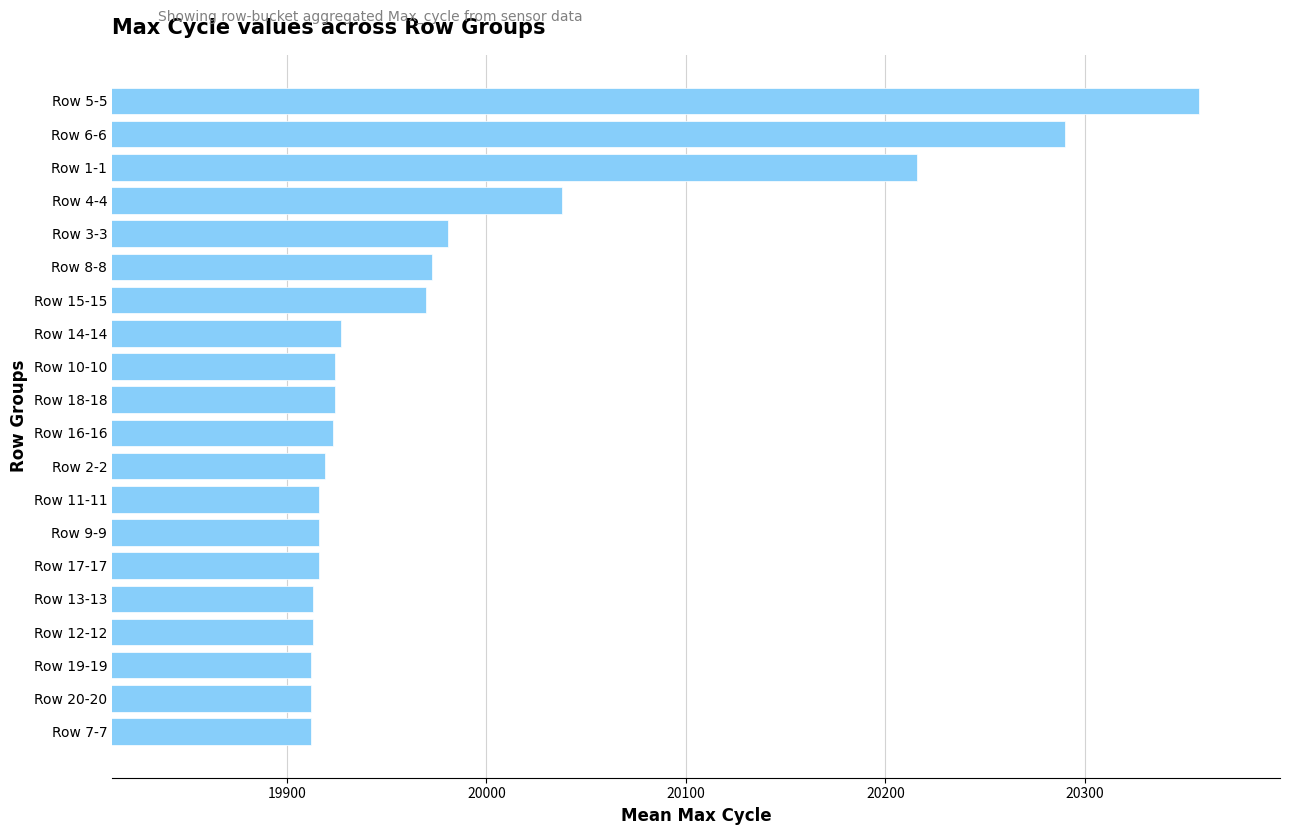

What is the difference between the second highest and second lowest values?

378